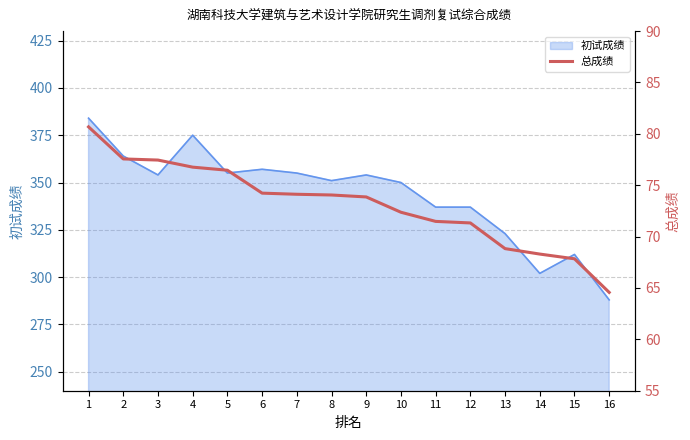

What is the minimum value for 初试成绩?

288